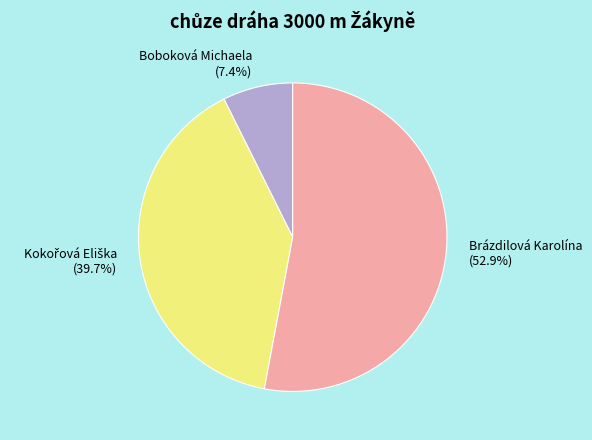

Does Brázdilová Karolína (52.9%) account for over 50% of the chart?

Yes